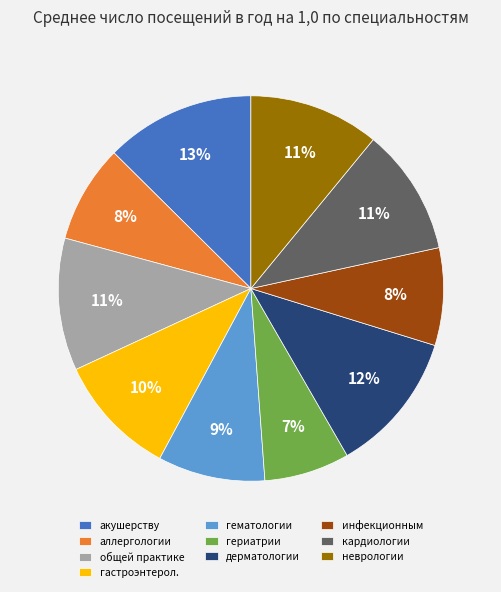

Does any single category account for the majority?

No